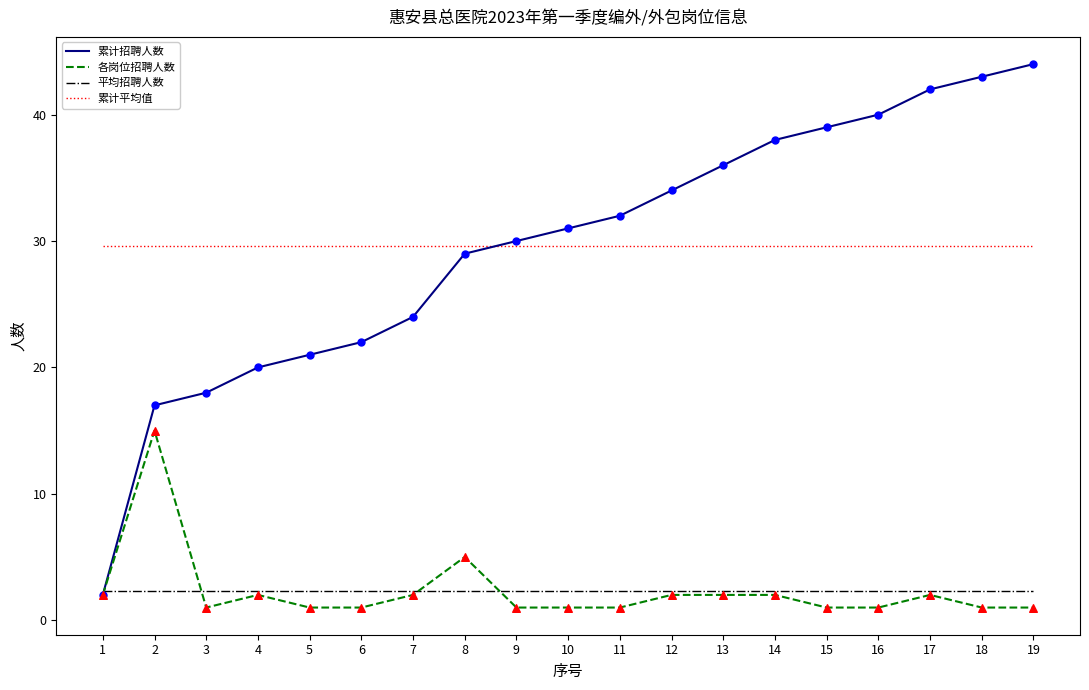

Which series has the widest spread of values?

累计招聘人数